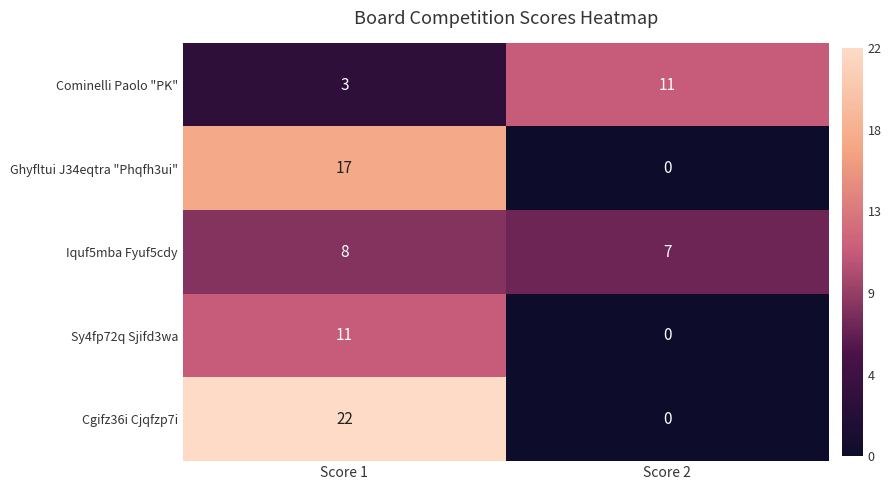

Rank the categories by Cgifz36i Cjqfzp7i value from lowest to highest.

Score 2, Score 1